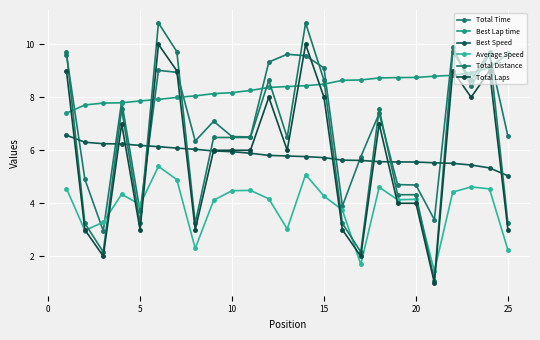

How many lines are shown in the chart?

6